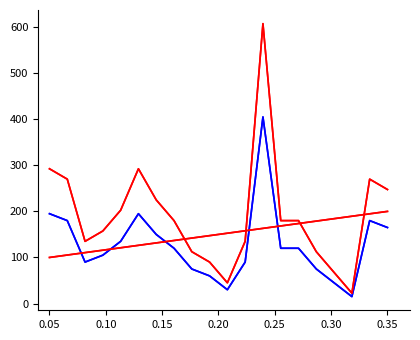

Does the chart have visible grid lines?

No